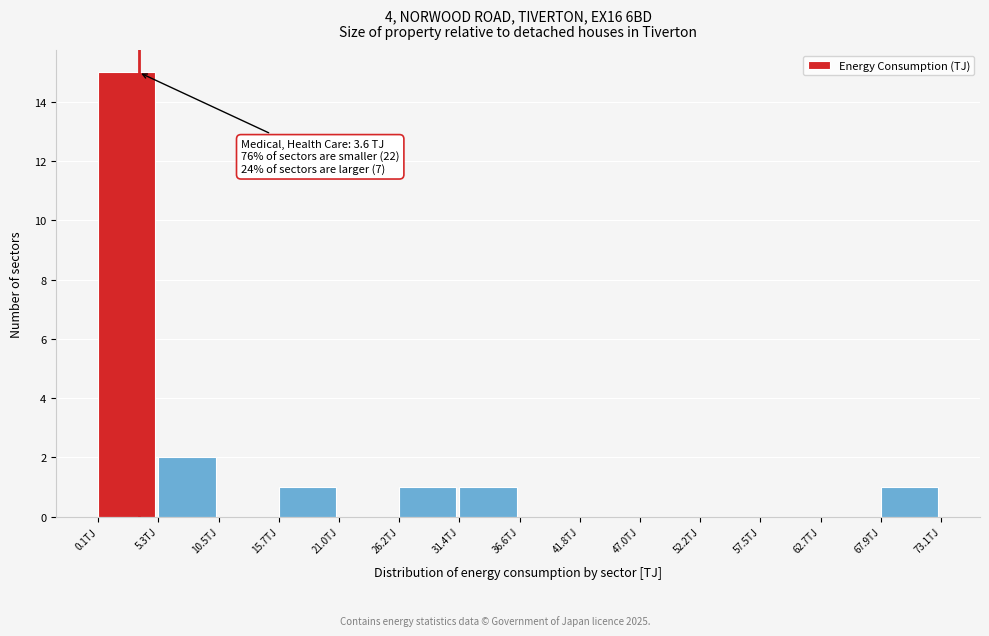

Over which range of the x-axis is the bar tallest?

0 to 5